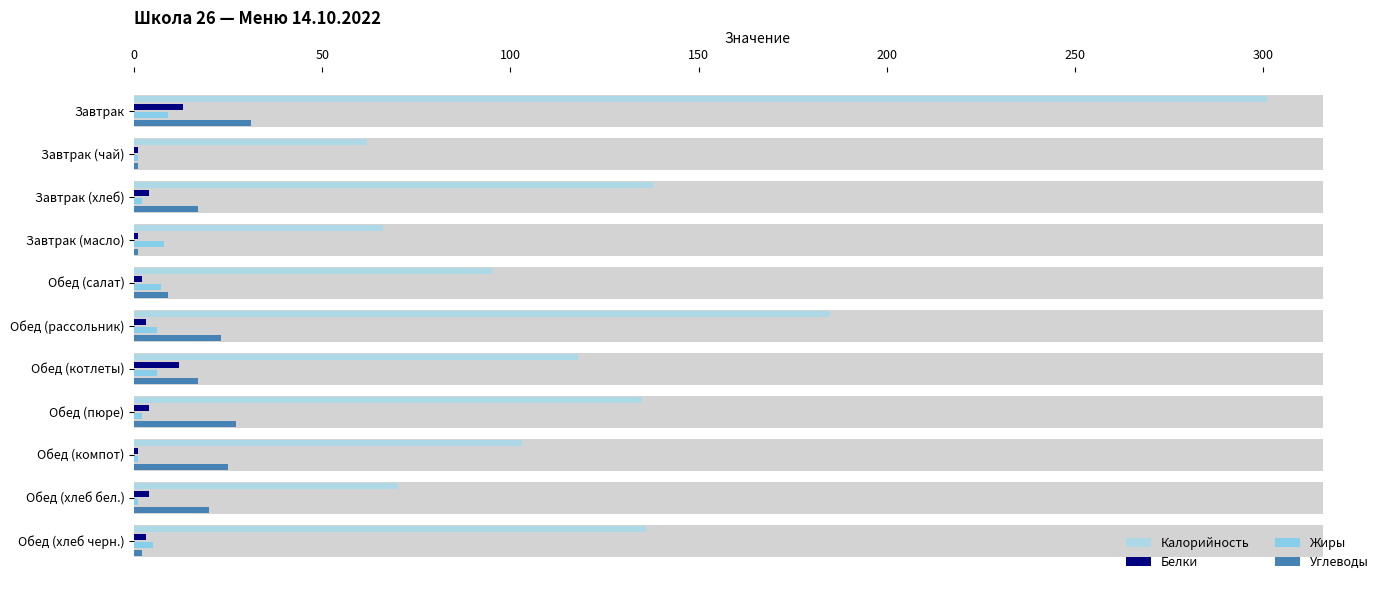

True or false: Белки has a value of 3 at Обед (хлеб черн.).

True